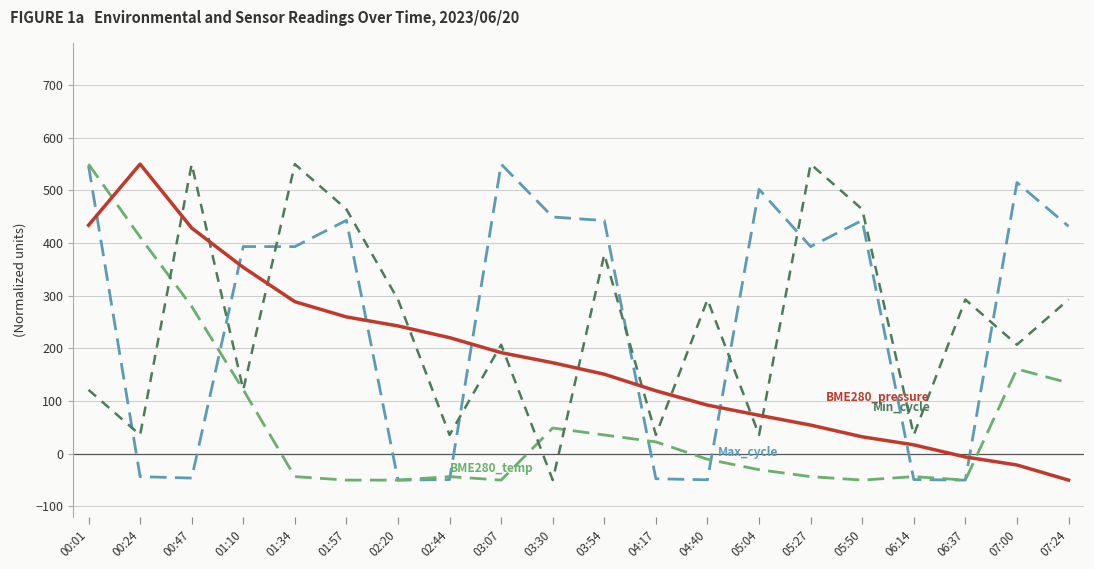

At which category is the sum across all series the highest?

00:01